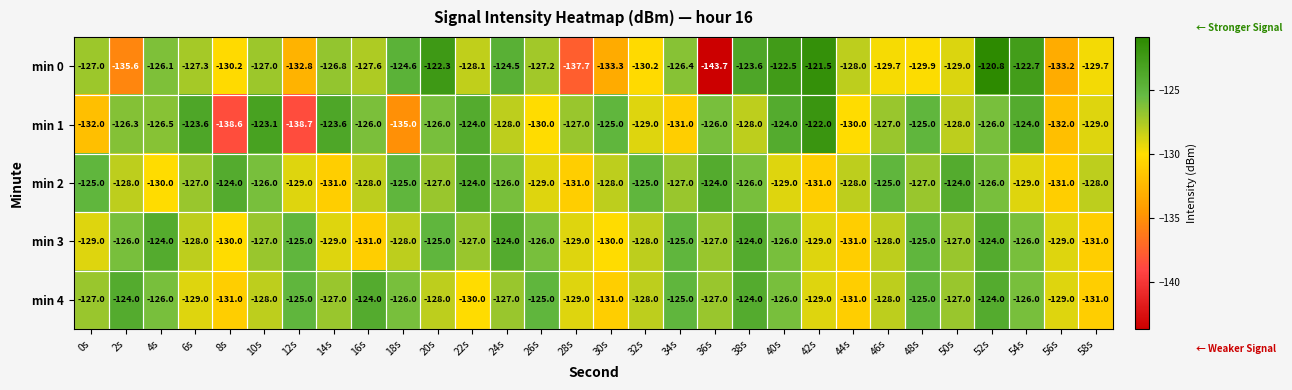

Which series has the largest range (max minus min)?

min 0